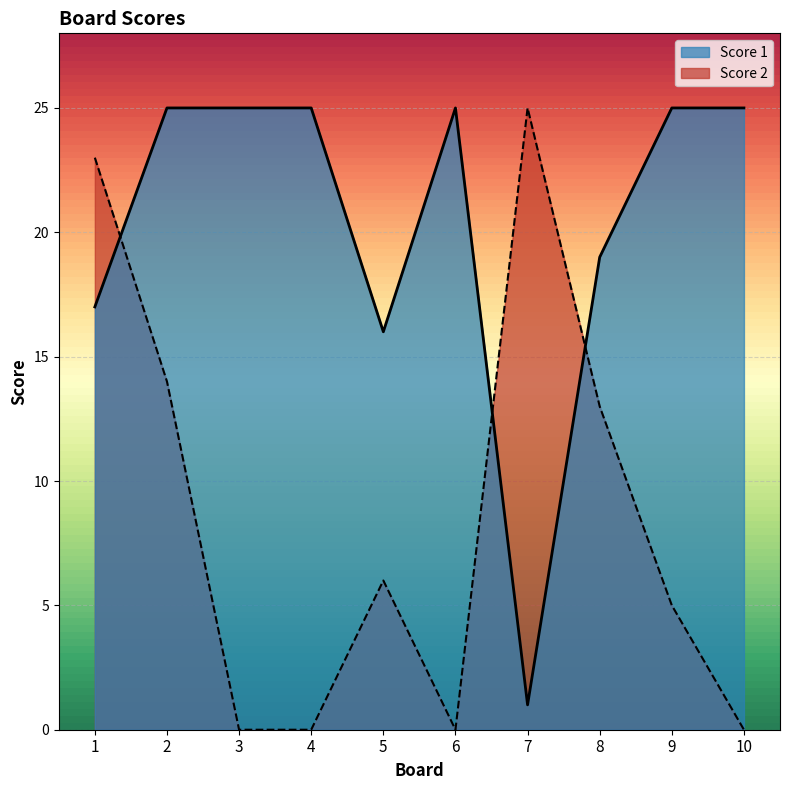

Rank the series by their maximum value, from lowest to highest.

Score 1, Score 2